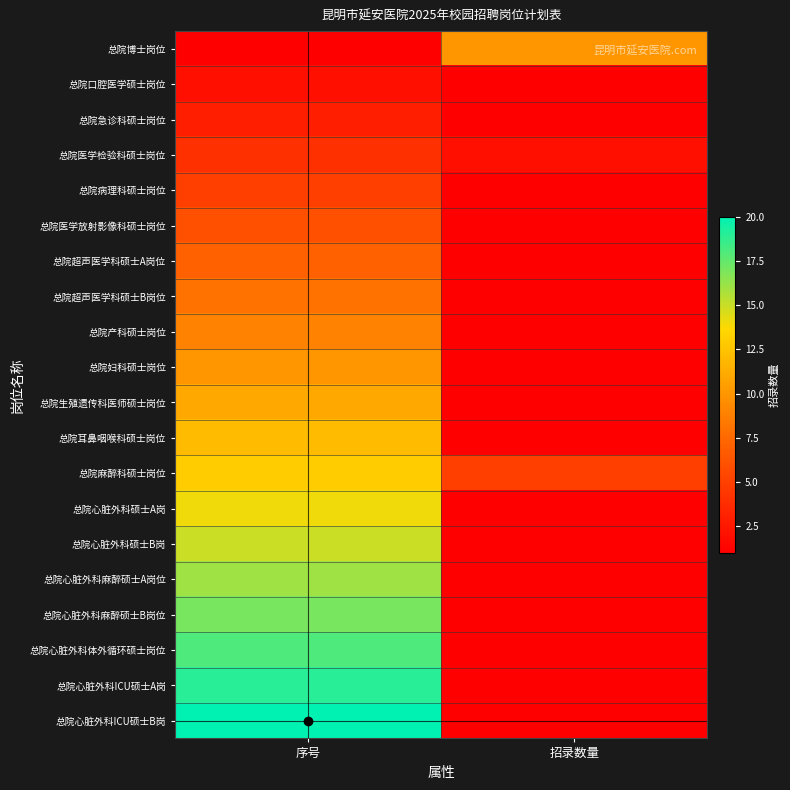

How many data points does each series have?

2